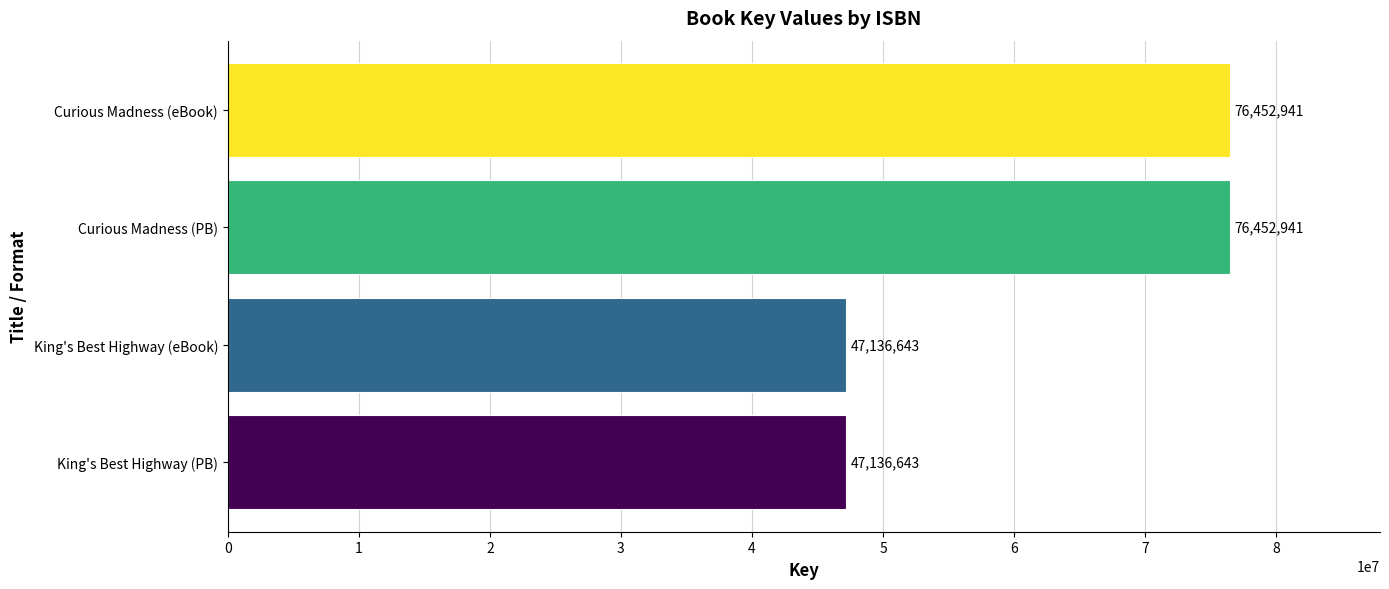

Reading bottom to top, transcribe all the data shown in this chart.

King's Best Highway (PB)=47136643	King's Best Highway (eBook)=47136643	Curious Madness (PB)=76452941	Curious Madness (eBook)=76452941